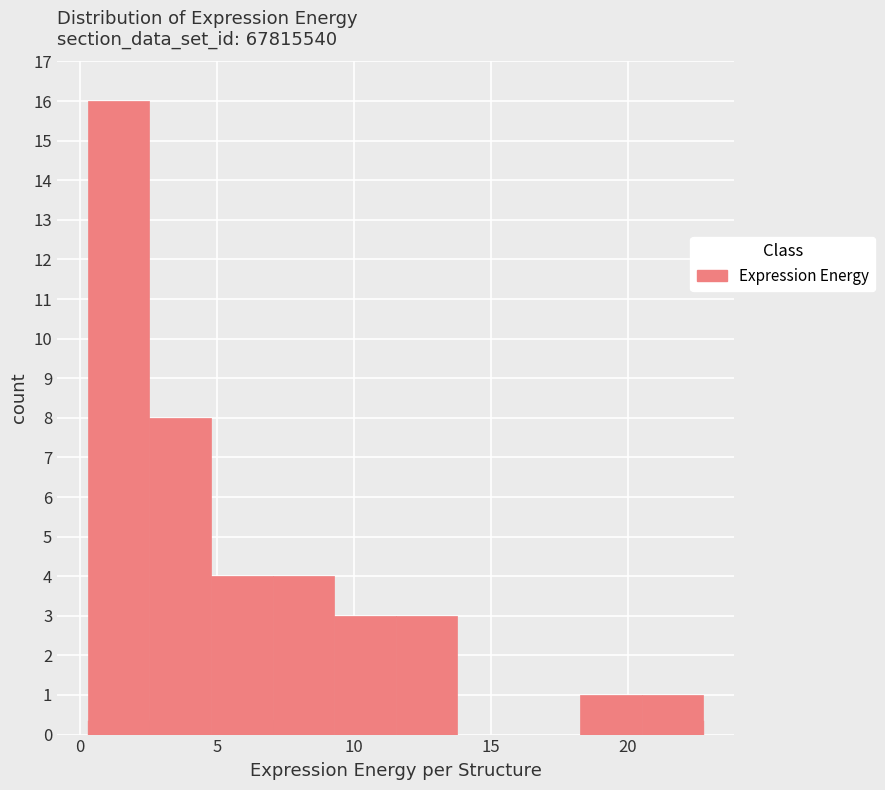

How tall is the bar that spans 2.5 to 5.0 on the x-axis? Neither the bar edges nor the heights are printed on the chart, so give them approximately, as read against the axes.

8